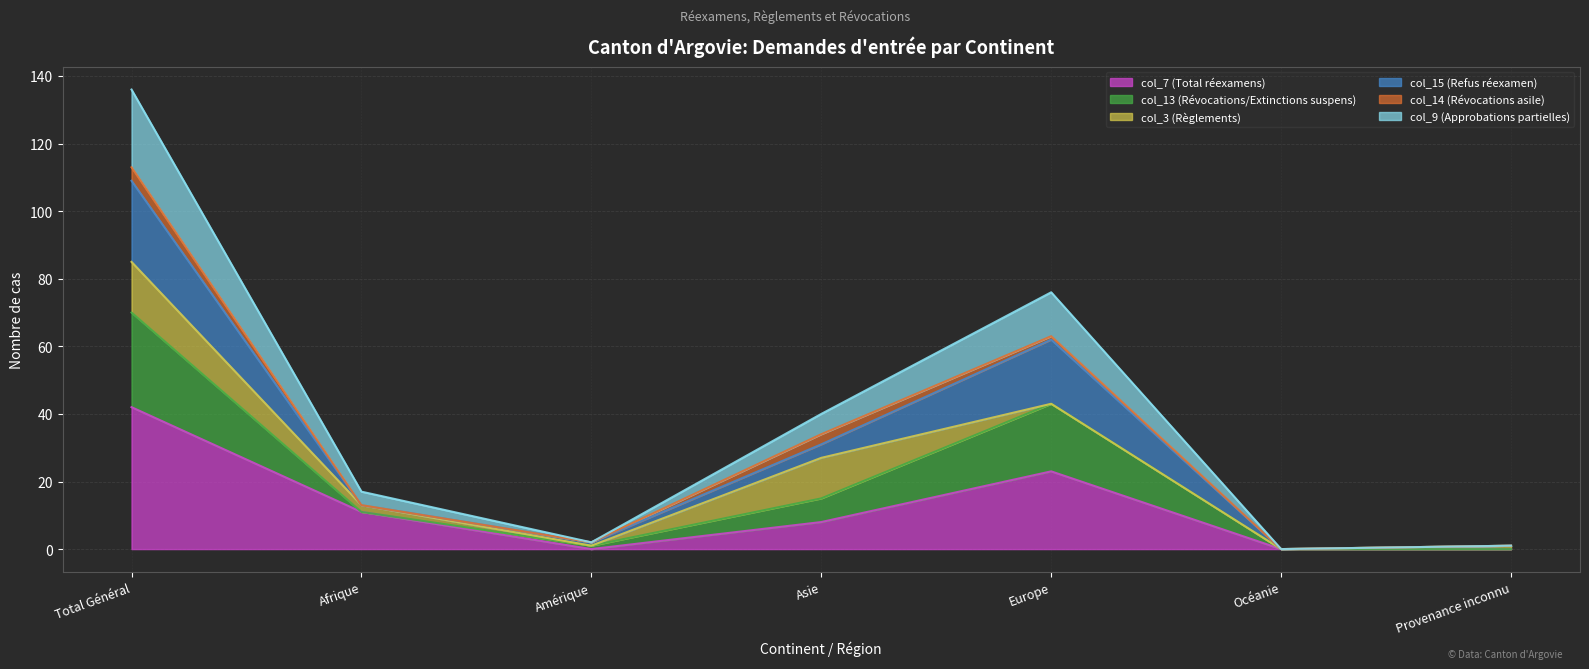

How many categories are shown in the chart?

7